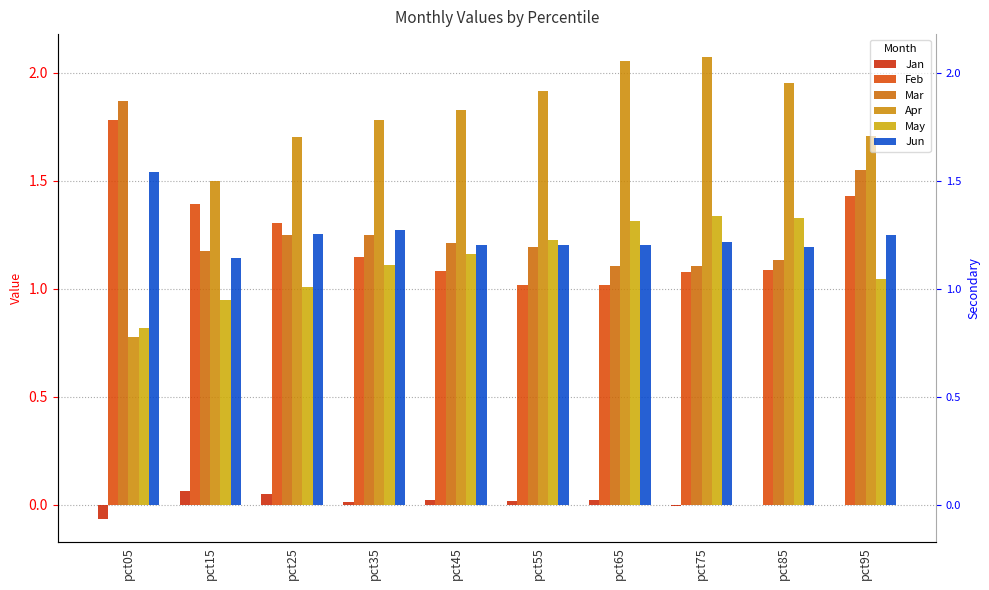

What is the value of the May bar at the 3rd from the left?

1.0